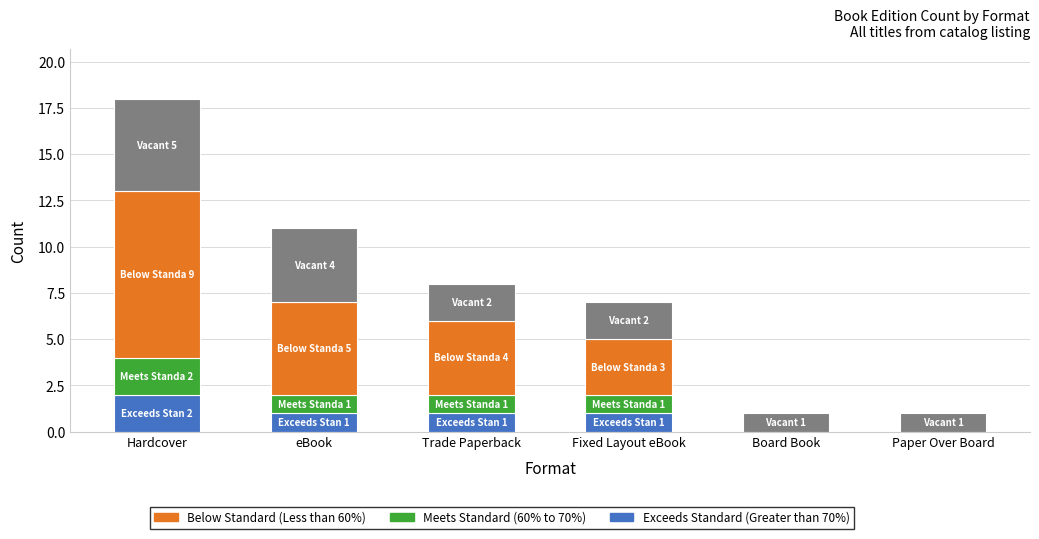

How many distinct data groups are displayed?

4